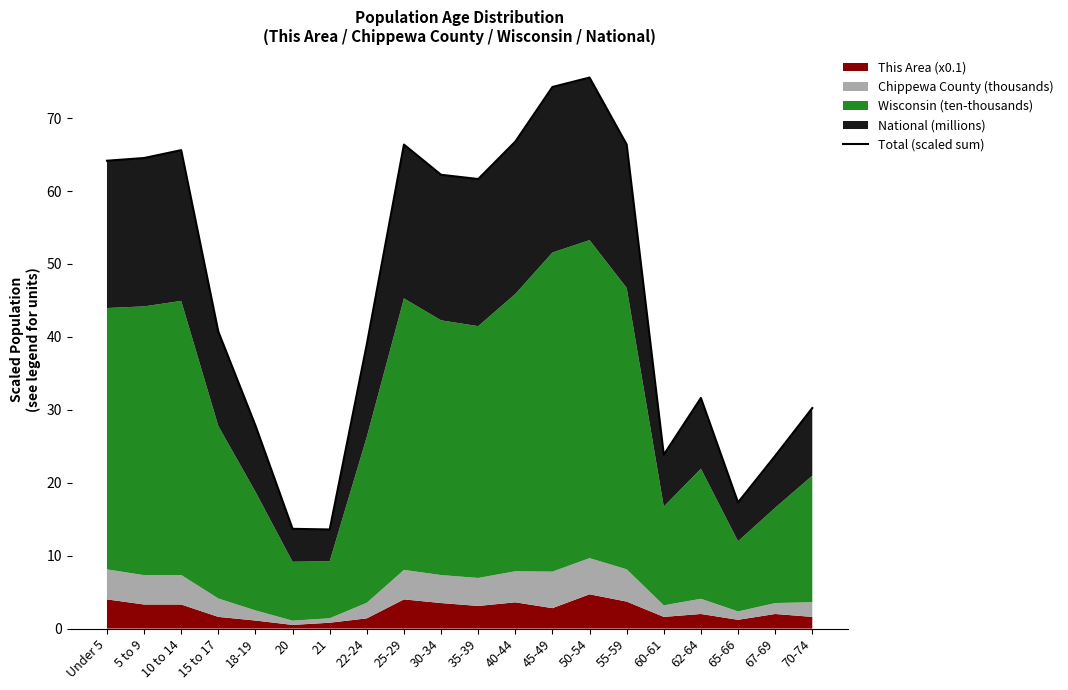

The chart shows a value of 18.0 at 62-64. True or false?

False